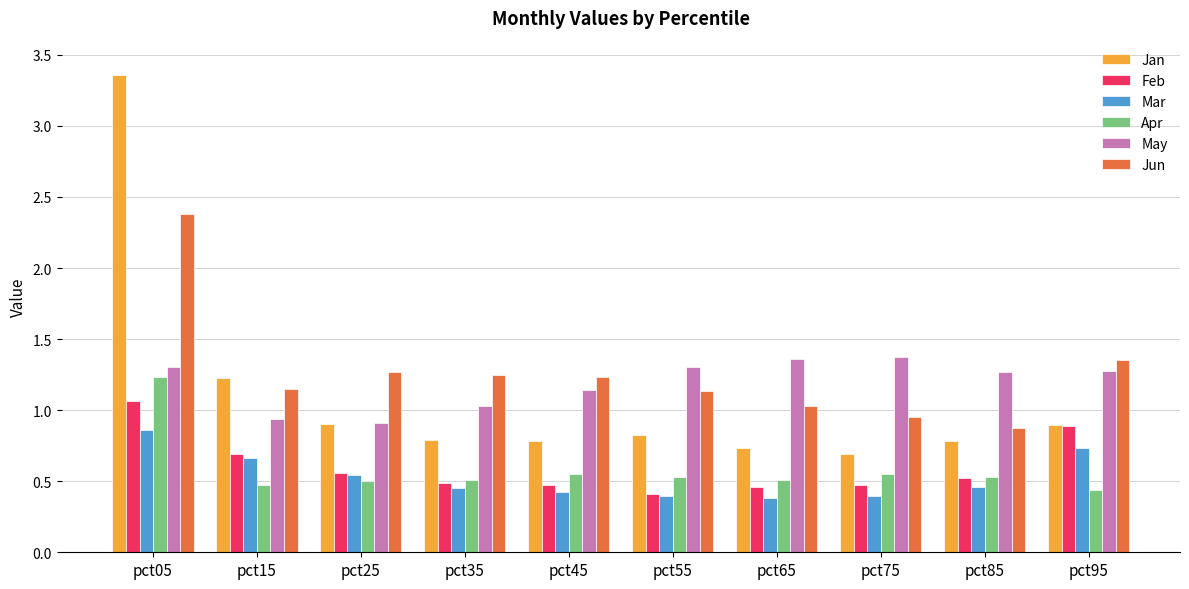

True or false: May has a value of 0.8 at pct85.

False